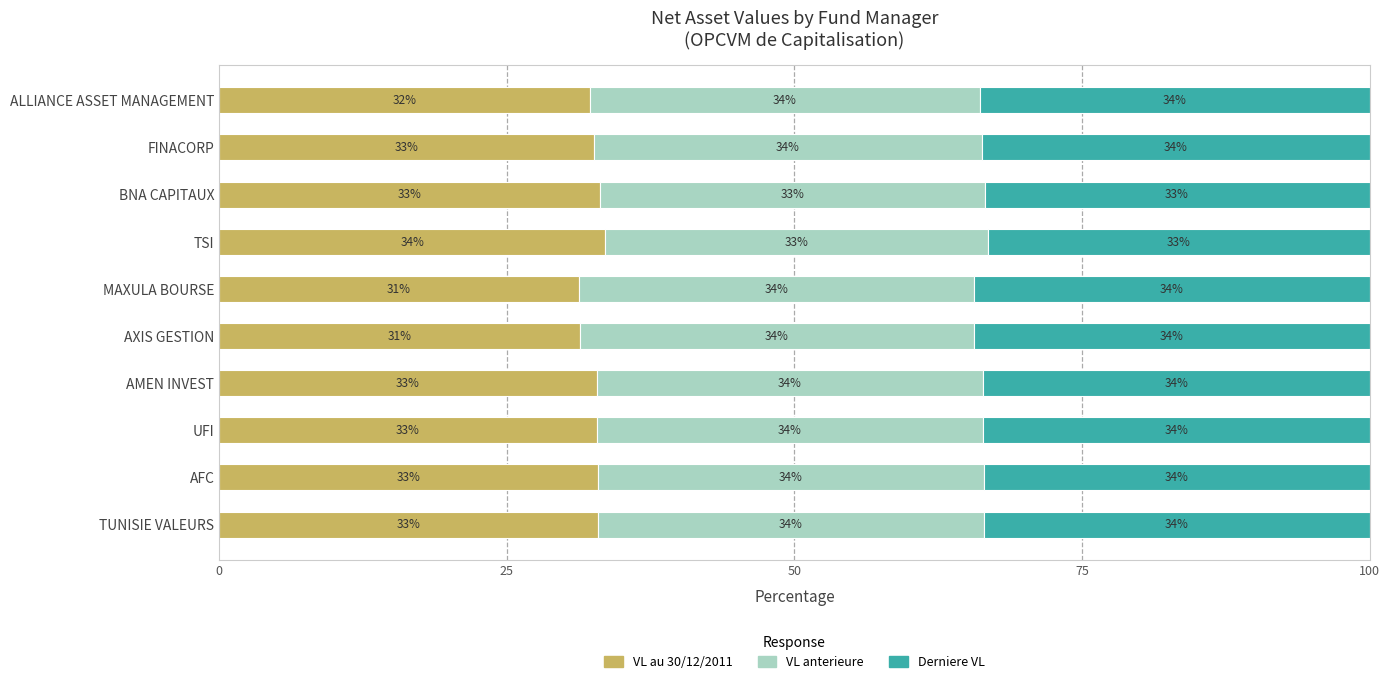

What is the difference between the maximum and second lowest values in the VL au 30/12/2011 series?

2.2